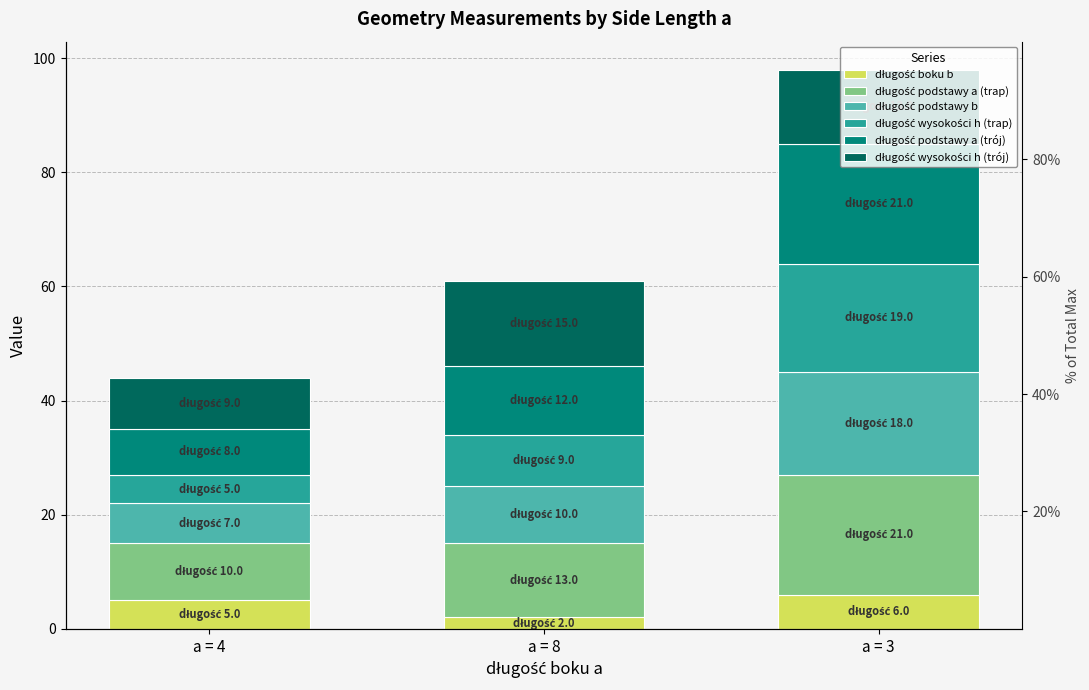

At a = 4, list the series in order from smallest to largest.

długość boku b, długość wysokości h (trap), długość podstawy b, długość podstawy a (trój), długość wysokości h (trój), długość podstawy a (trap)